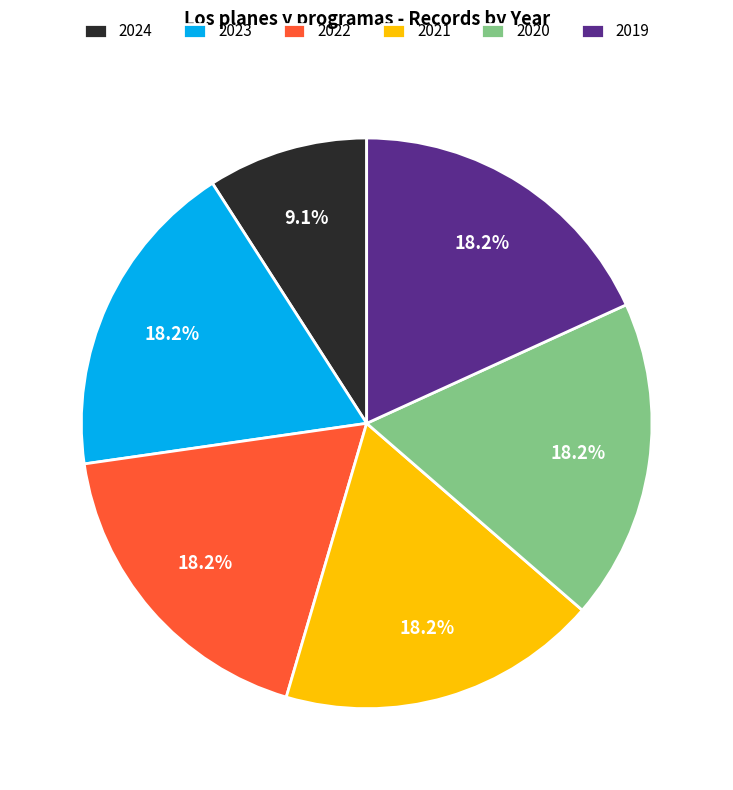

Which category has the smallest portion of the pie?

2024